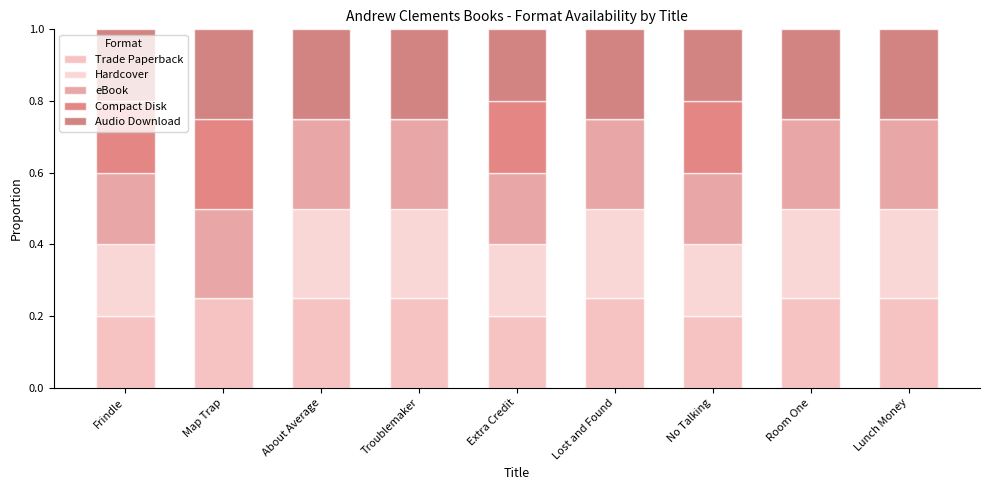

At which label is eBook closest to 0?

Frindle